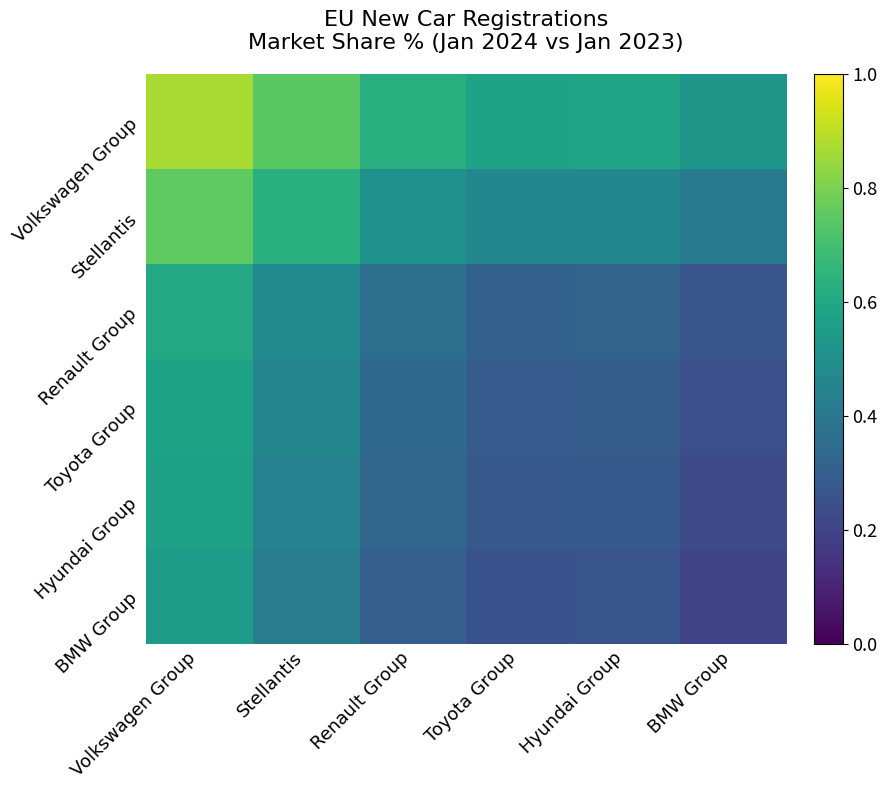

Reading right to left, extract all data points from this chart.

Volkswagen Group: BMW Group=0.5	Hyundai Group=0.6	Toyota Group=0.6	Renault Group=0.6	Stellantis=0.7	Volkswagen Group=0.9
Stellantis: BMW Group=0.4	Hyundai Group=0.5	Toyota Group=0.5	Renault Group=0.5	Stellantis=0.6	Volkswagen Group=0.8
Renault Group: BMW Group=0.3	Hyundai Group=0.3	Toyota Group=0.3	Renault Group=0.4	Stellantis=0.5	Volkswagen Group=0.6
Toyota Group: BMW Group=0.2	Hyundai Group=0.3	Toyota Group=0.3	Renault Group=0.3	Stellantis=0.5	Volkswagen Group=0.6
Hyundai Group: BMW Group=0.2	Hyundai Group=0.3	Toyota Group=0.3	Renault Group=0.3	Stellantis=0.4	Volkswagen Group=0.6
BMW Group: BMW Group=0.2	Hyundai Group=0.3	Toyota Group=0.3	Renault Group=0.3	Stellantis=0.4	Volkswagen Group=0.5